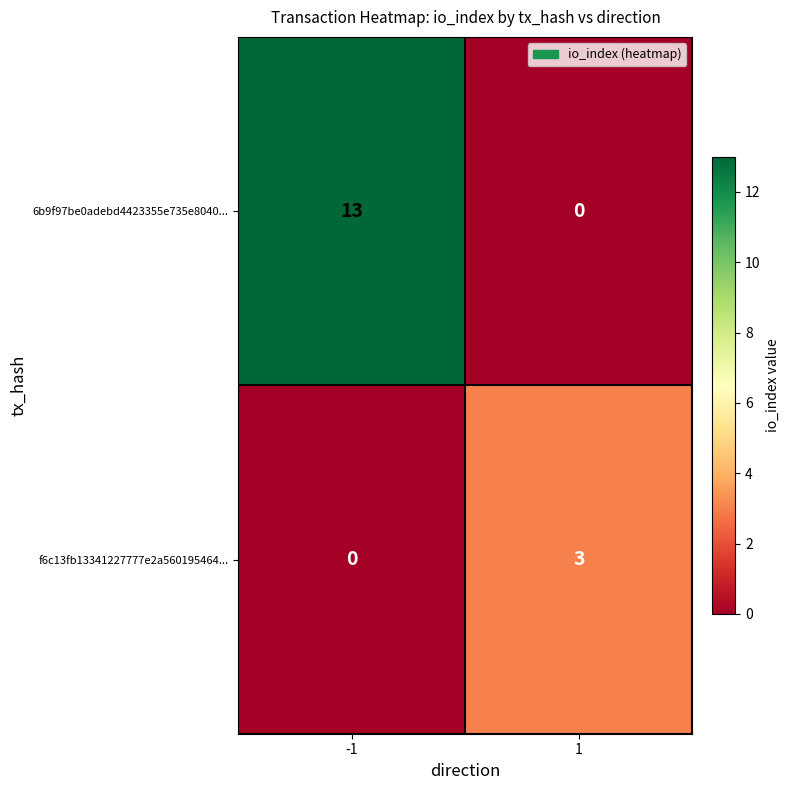

Is it true that f6c13fb13341227777e2a560195464... equals 0 at -1?

True